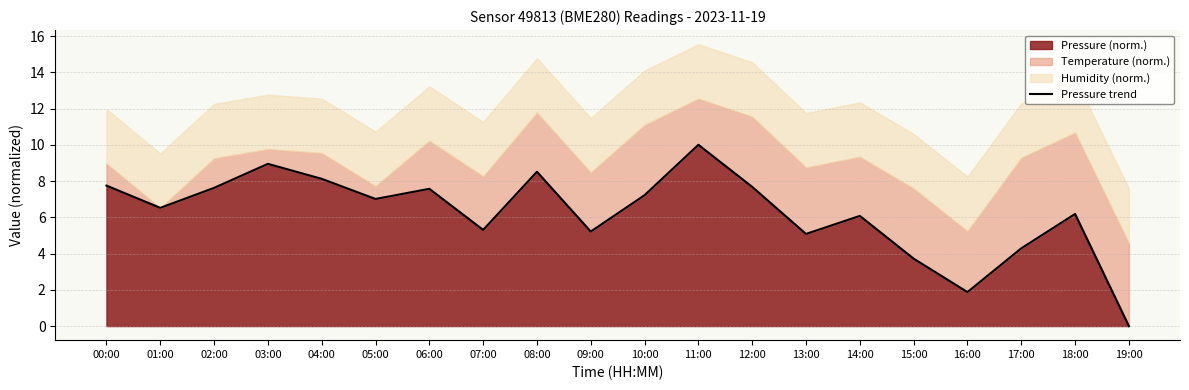

What is the label of the 6th point from the left?

05:00